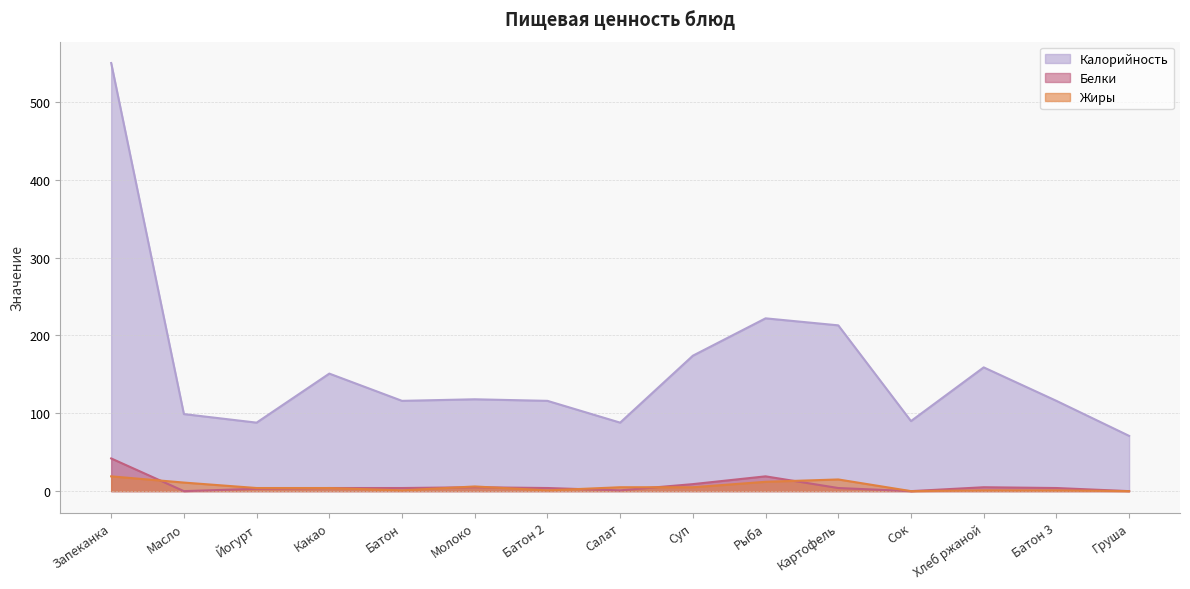

Which series changed the most between Масло and Батон?

Калорийность